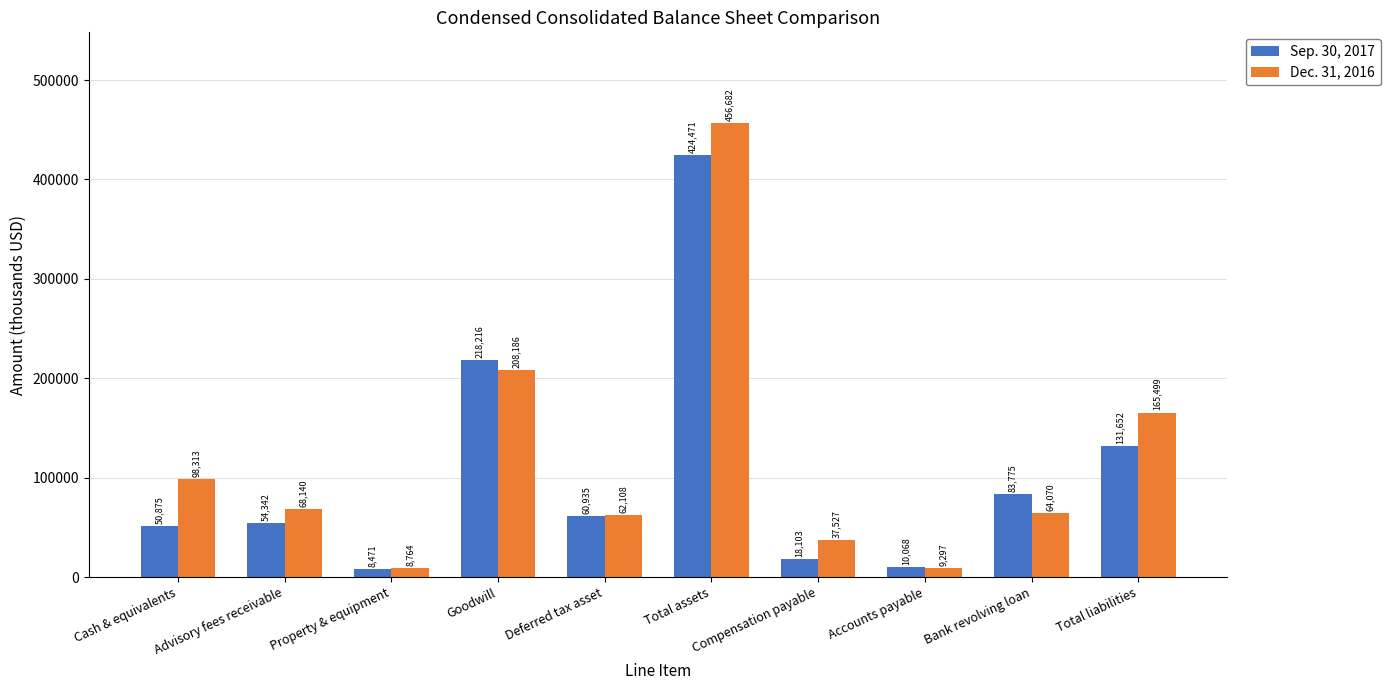

What is the difference between the maximum and minimum values in the Sep. 30, 2017 series?

416000